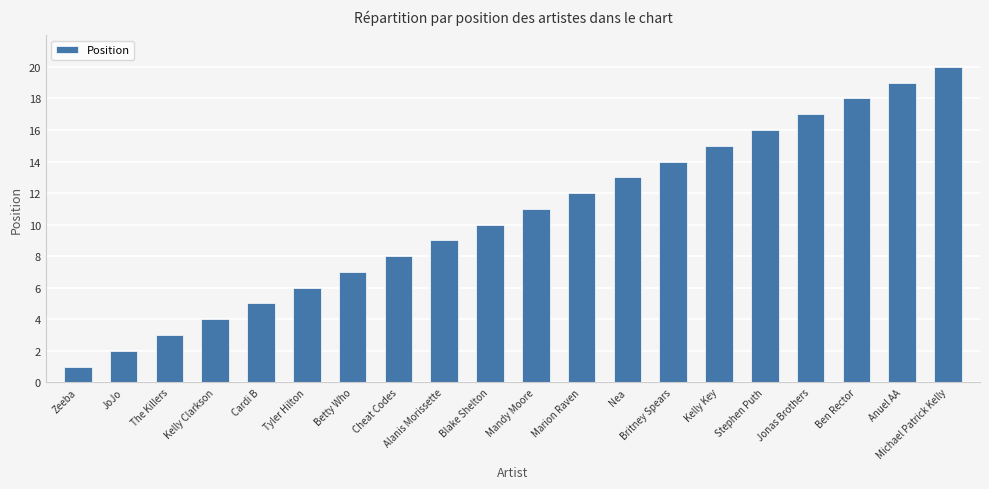

What is the label of the 20th bar from the left?

Michael Patrick Kelly